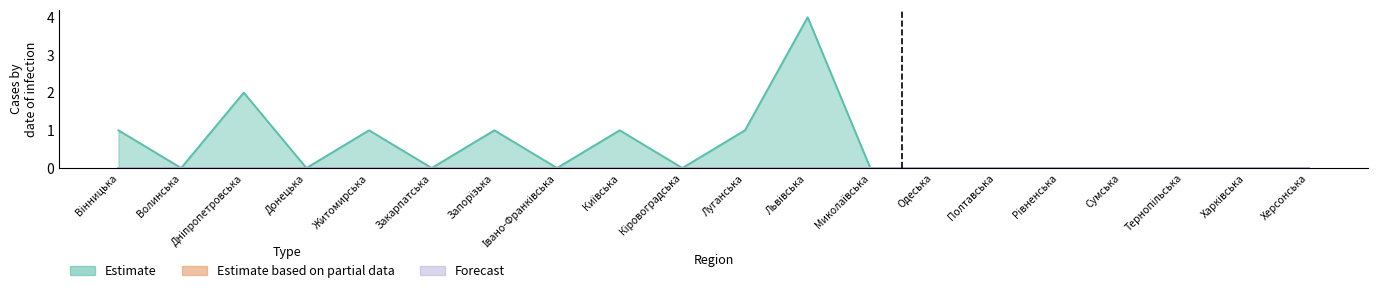

What is the value of the Estimate point at the 1st from the left?

1